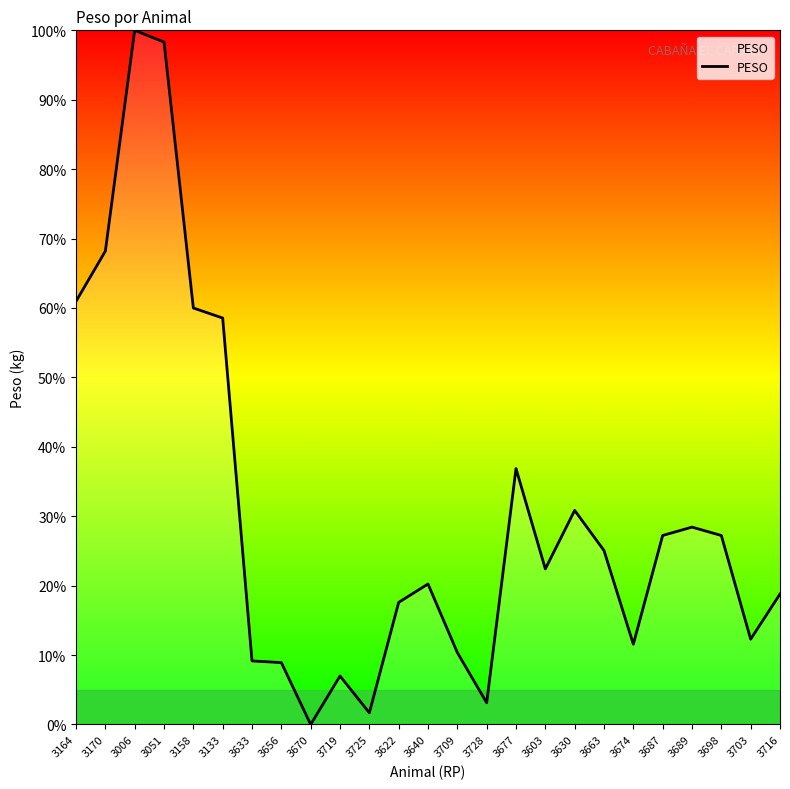

Which label corresponds to the largest value in the chart?

3006